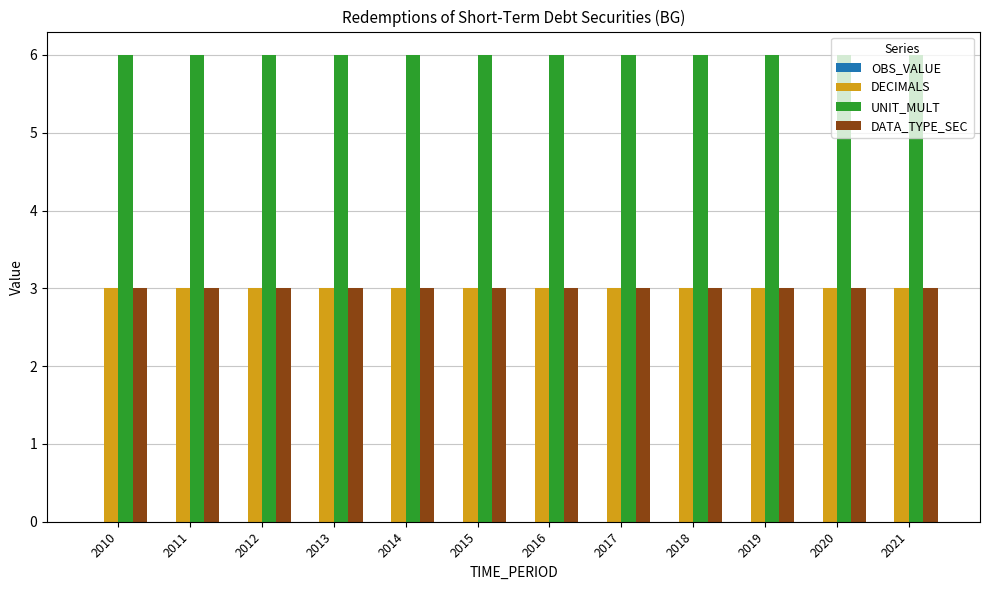

Does the chart contain any negative values?

No